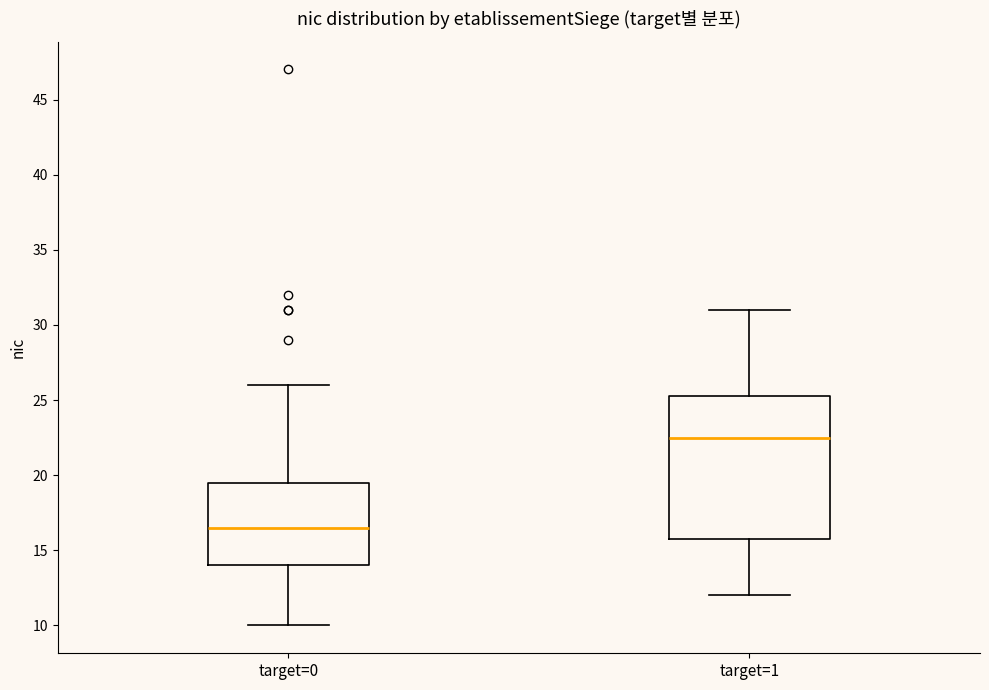

Where does the lower whisker of the box for target=0 end on the y-axis? The values are not printed on the chart, so give them approximately, as read against the axis.

10.0